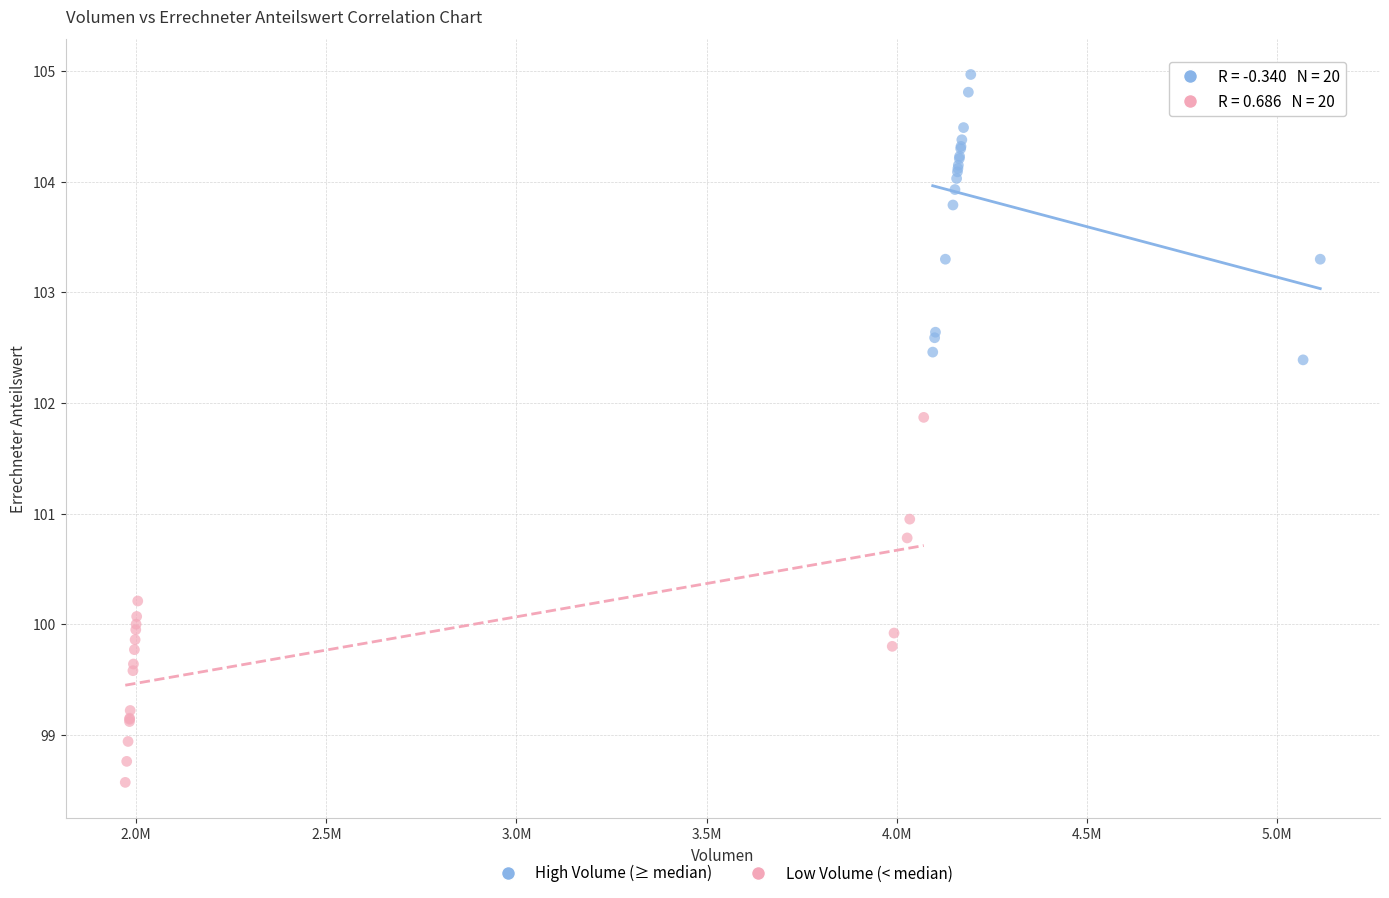

Which series contains the lowest Y value?

Low Volume (< median)